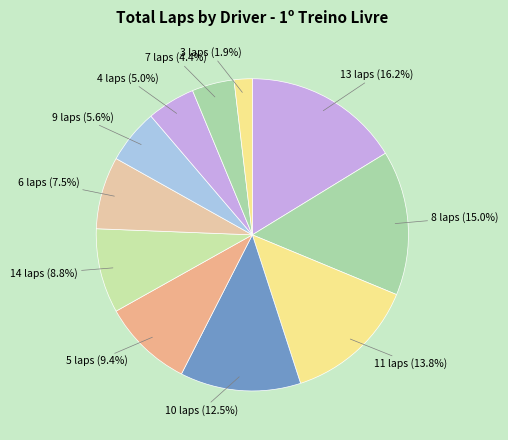

How much of the chart is everything except 9 laps?

94.4%